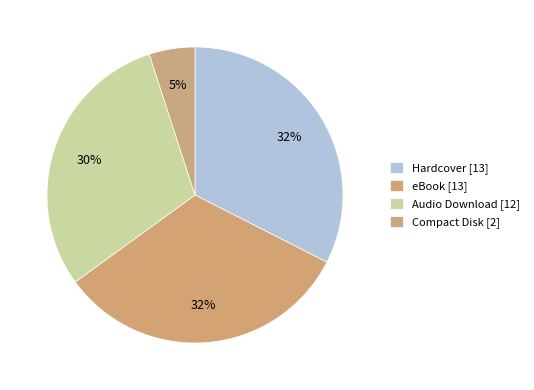

Count the number of slices in the pie.

4